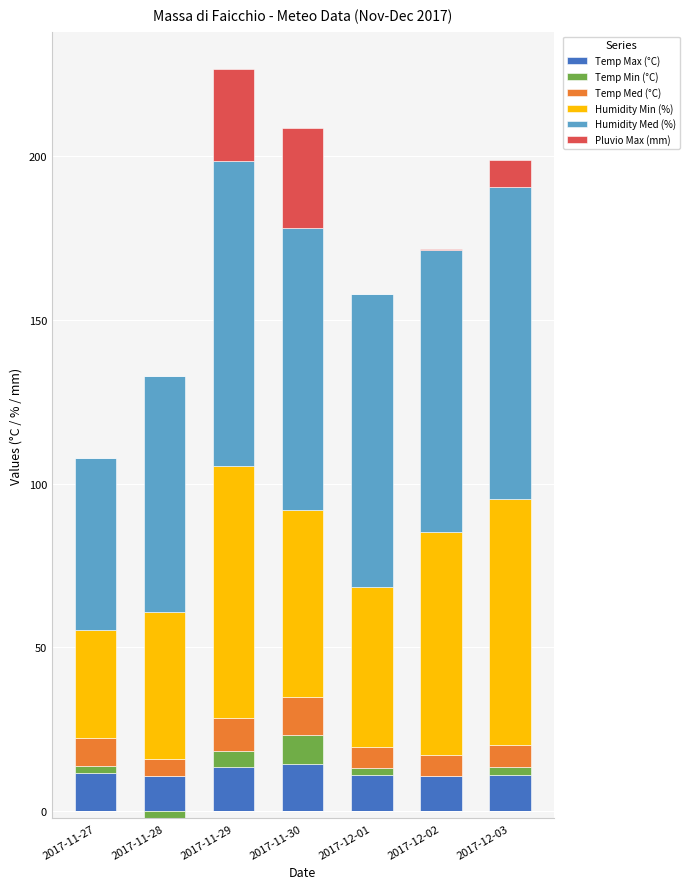

What is the label of the 3rd bar from the left?

2017-11-29